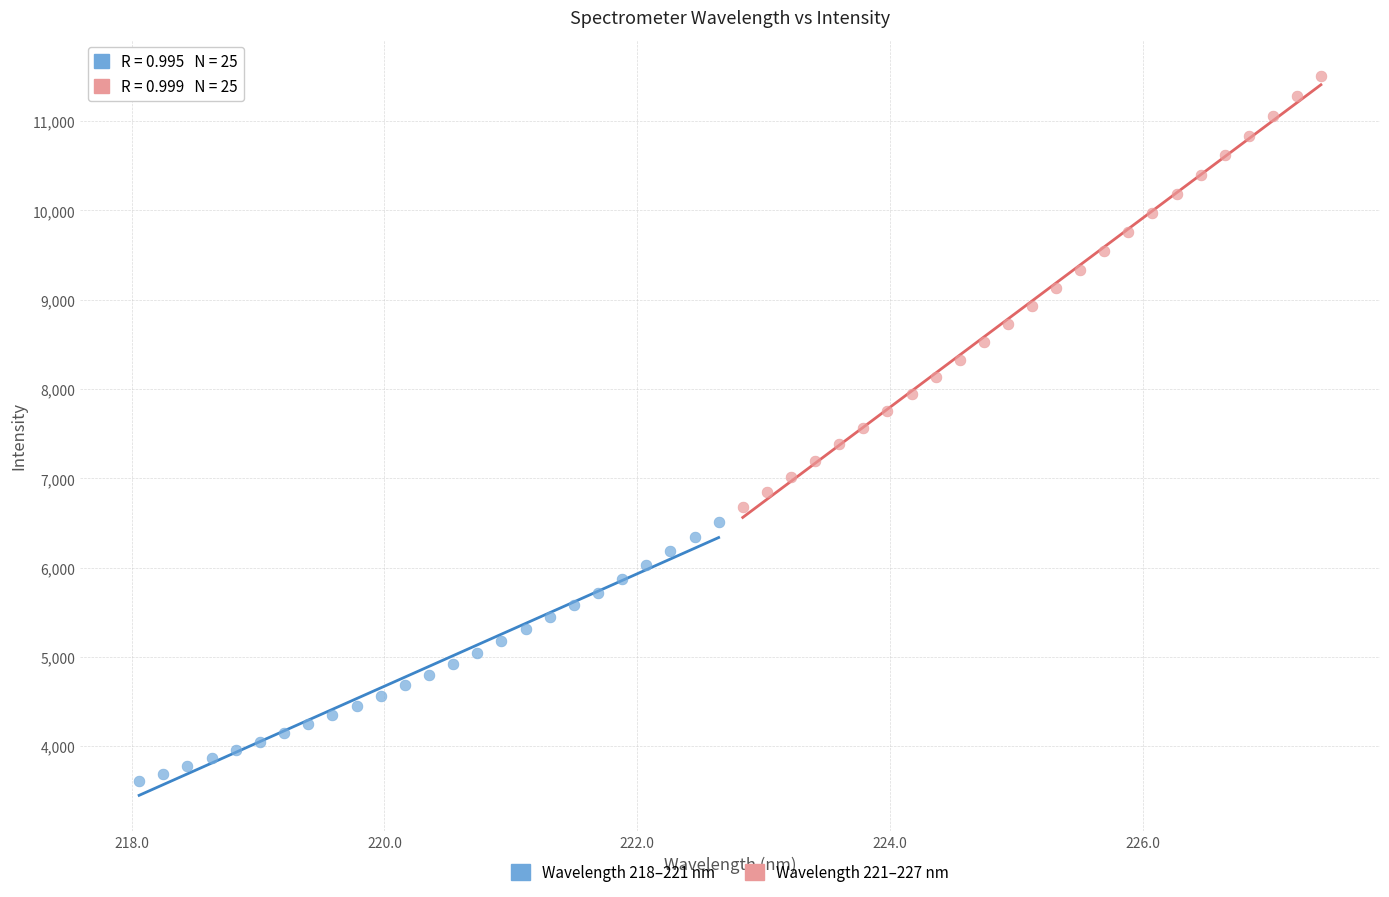

Which series has the largest Y range (max minus min)?

Wavelength 221–227 nm